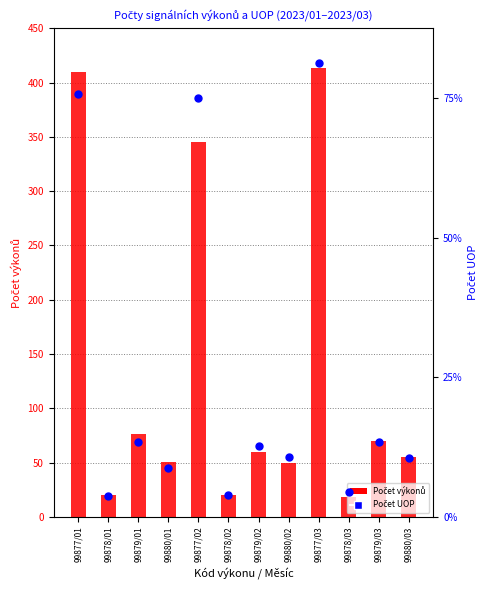

Is the value of Počet výkonů at 99879/02 greater than the value of Počet UOP at 99877/01?

No